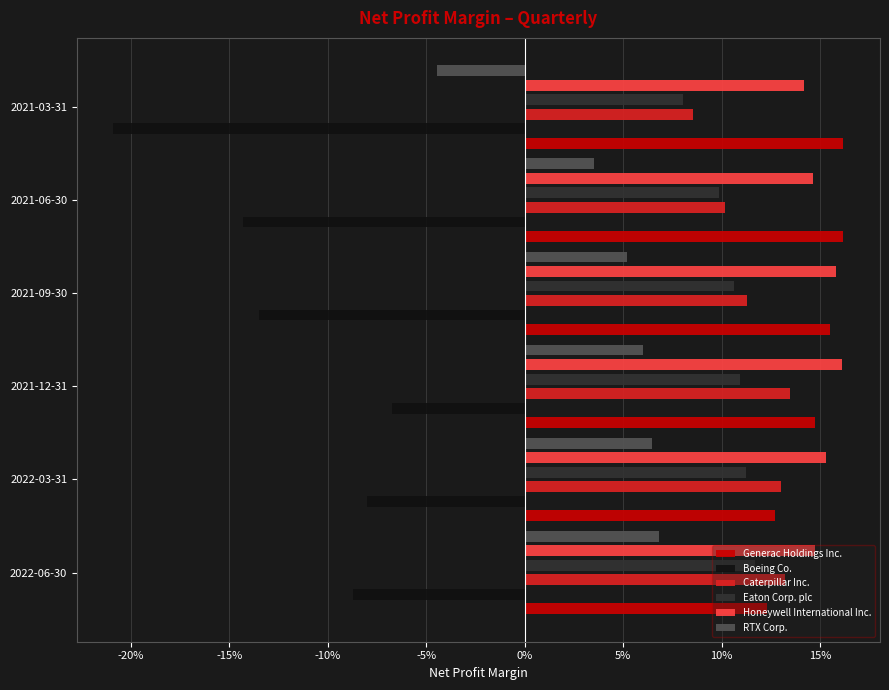

Reading left to right, extract all data points from this chart.

Generac Holdings Inc.: 0.1	0.1	0.1	0.2	0.2	0.2
Boeing Co.: -0.1	-0.1	-0.1	-0.1	-0.1	-0.2
Caterpillar Inc.: 0.1	0.1	0.1	0.1	0.1	0.1
Eaton Corp. plc: 0.1	0.1	0.1	0.1	0.1	0.1
Honeywell International Inc.: 0.1	0.2	0.2	0.2	0.1	0.1
RTX Corp.: 0.1	0.1	0.1	0.1	0.0	-0.0